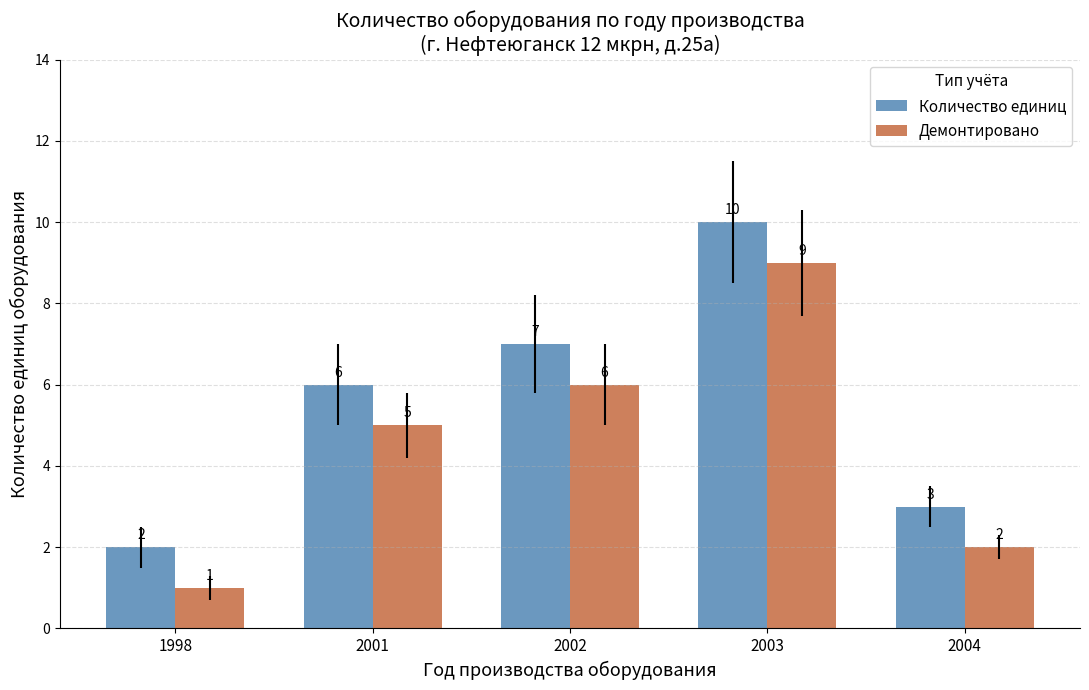

Is the value of Демонтировано at 2001 greater than the value of Количество единиц at 1998?

Yes